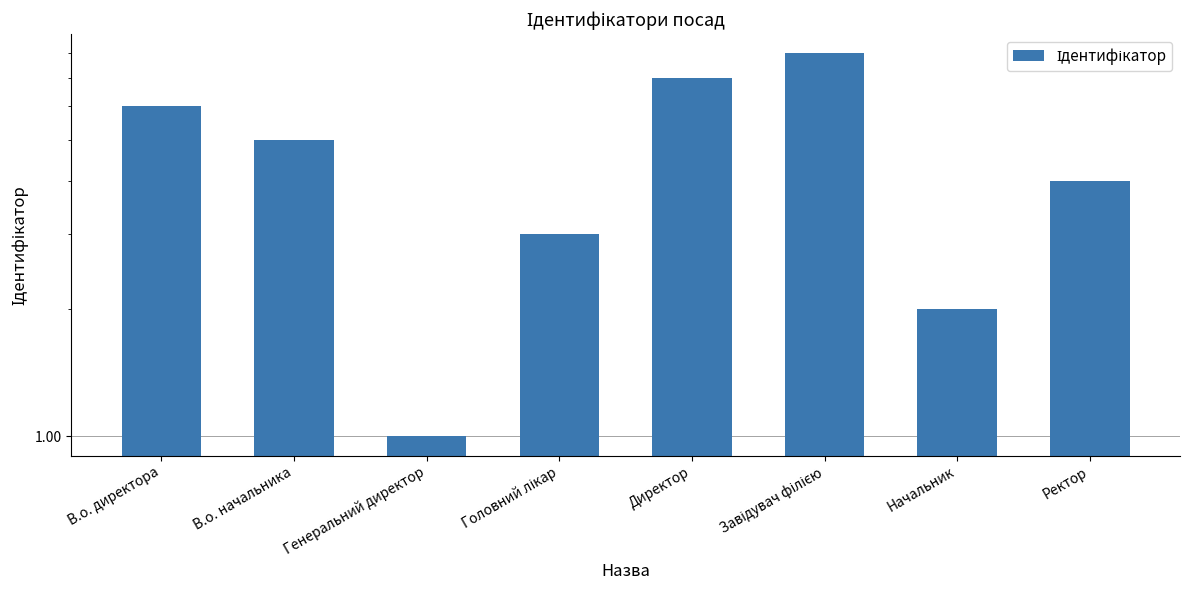

What is the difference between the maximum and minimum values?

7